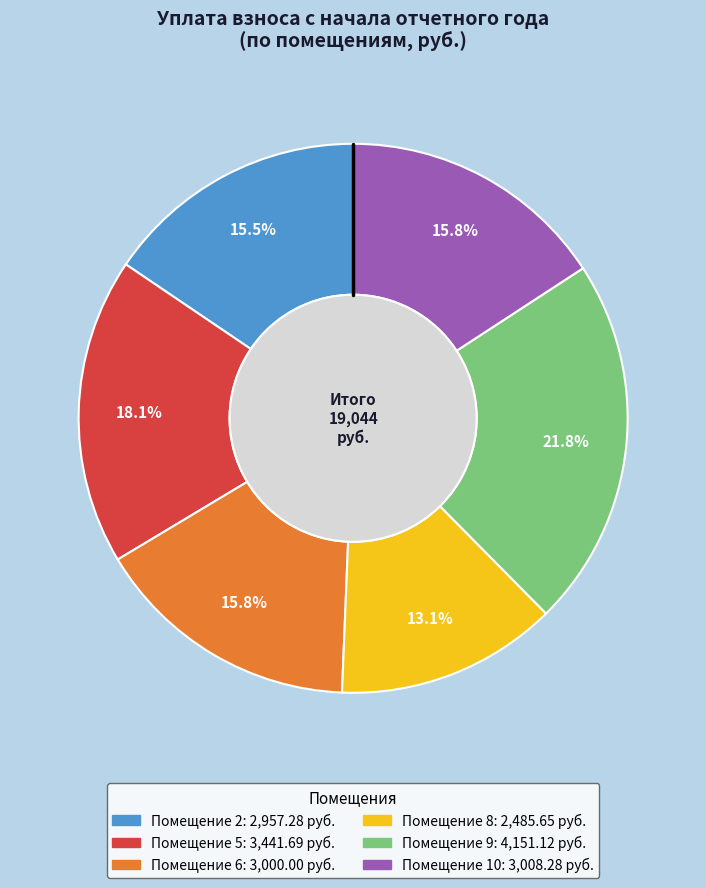

Does any single category account for the majority?

No